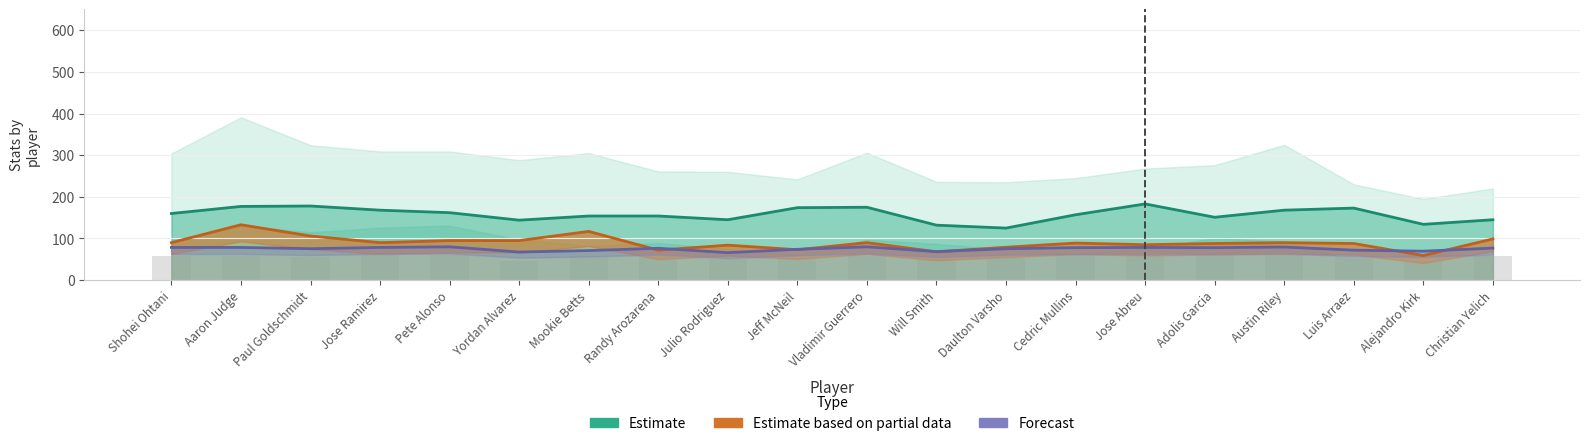

The bR series shows 117.0 at Mookie Betts. True or false?

True